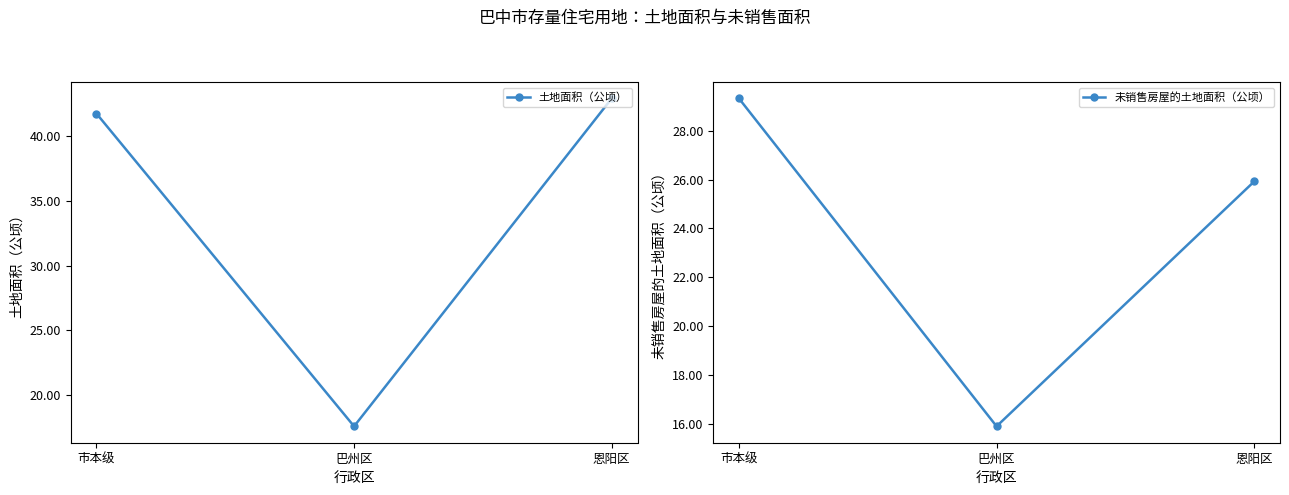

Reading left to right, what are all the values shown in this chart?

土地面积（公顷）: 市本级=41.8	巴州区=17.6	恩阳区=42.9
未销售房屋的土地面积（公顷）: 市本级=29.3	巴州区=15.9	恩阳区=25.9